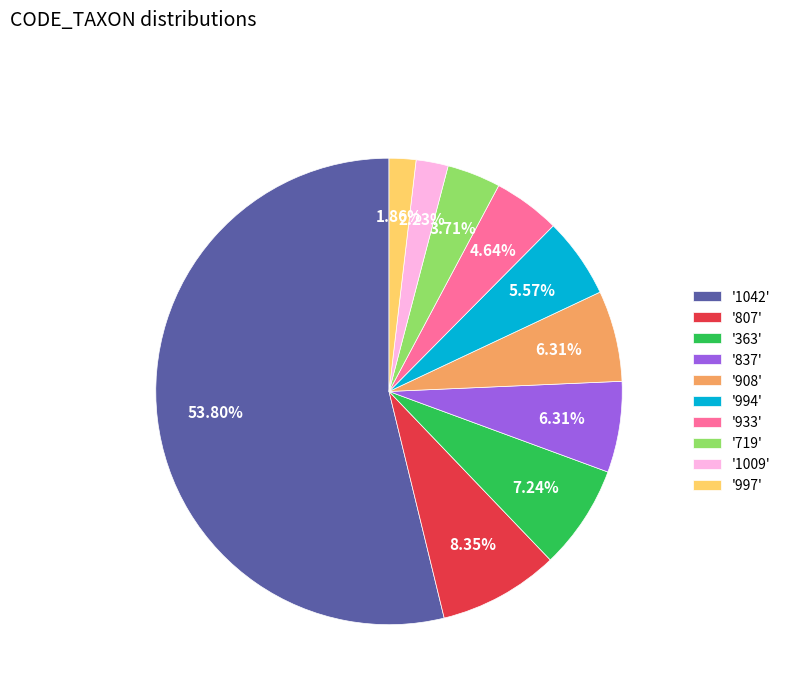

Between '807' and '1042', which is larger?

'1042'